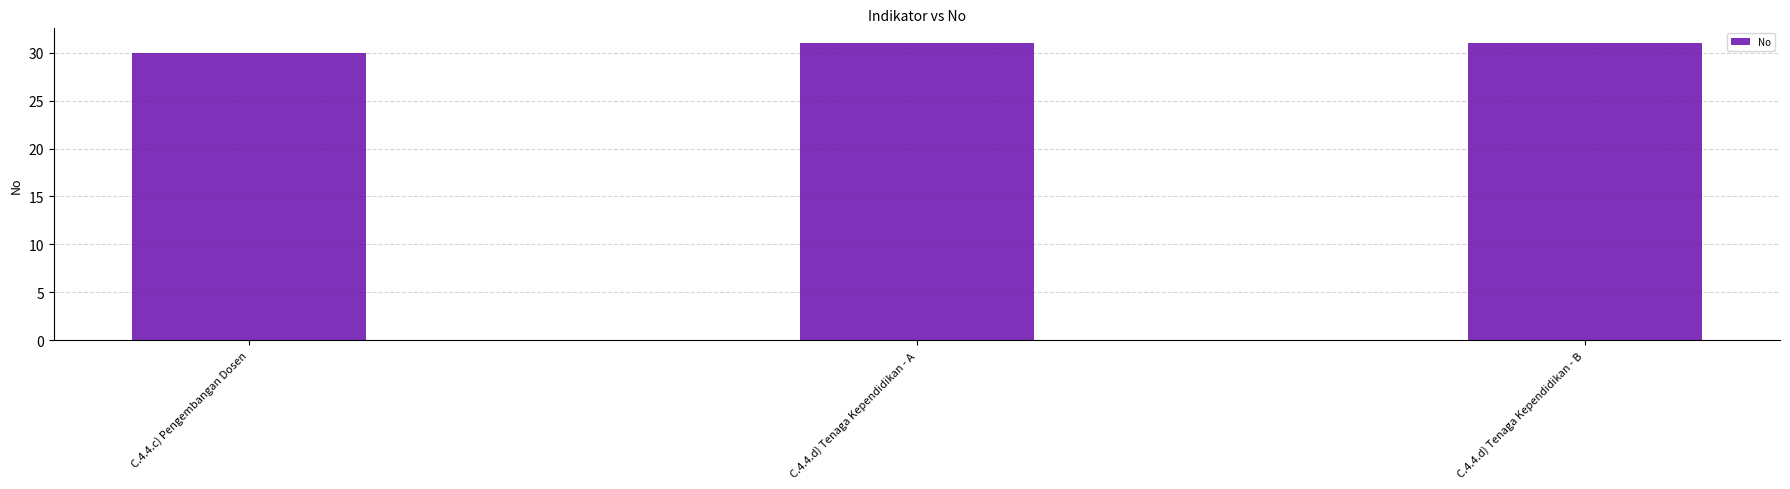

How many values are below 31?

1